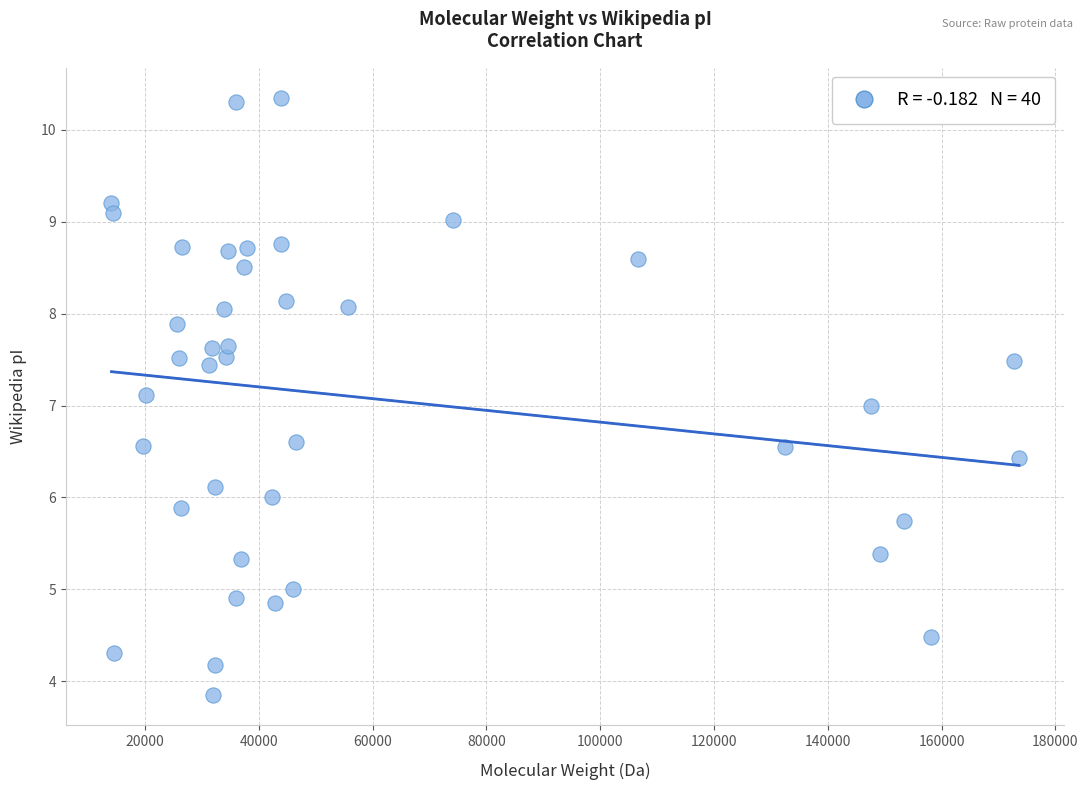

What is the range of Y values (max minus min)?

6.5